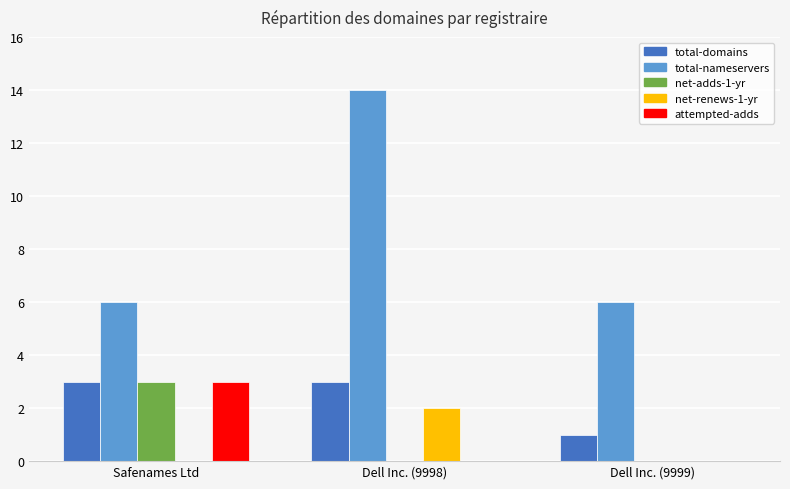

What is the maximum value shown in the chart?

14